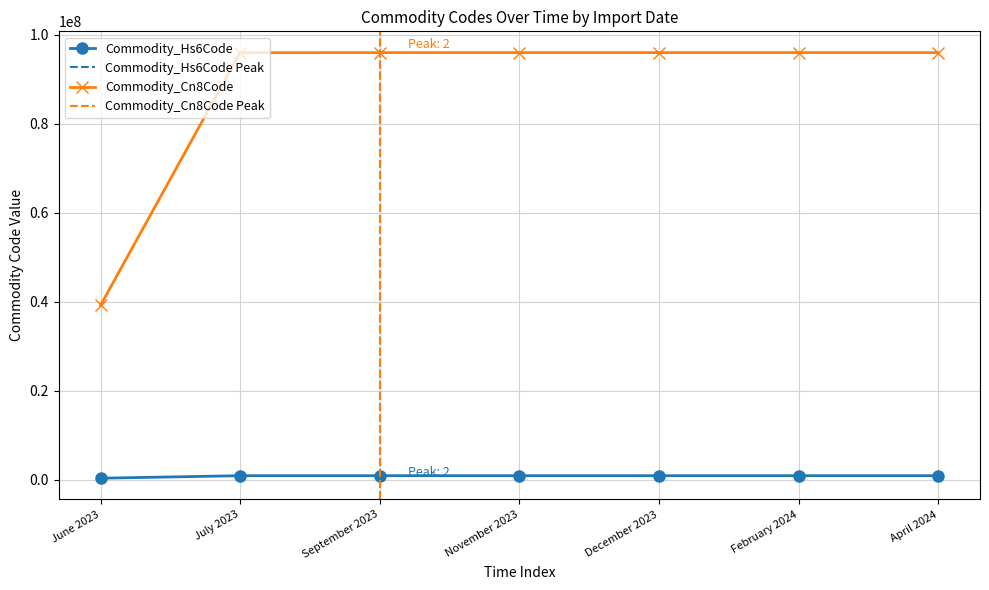

Which series has the largest total across all categories?

Commodity_Cn8Code